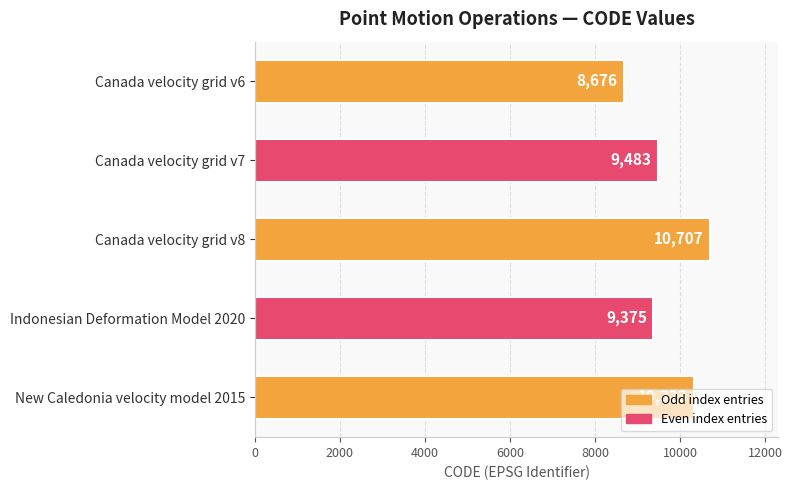

What is the value of the 3rd bar from the top?

10707